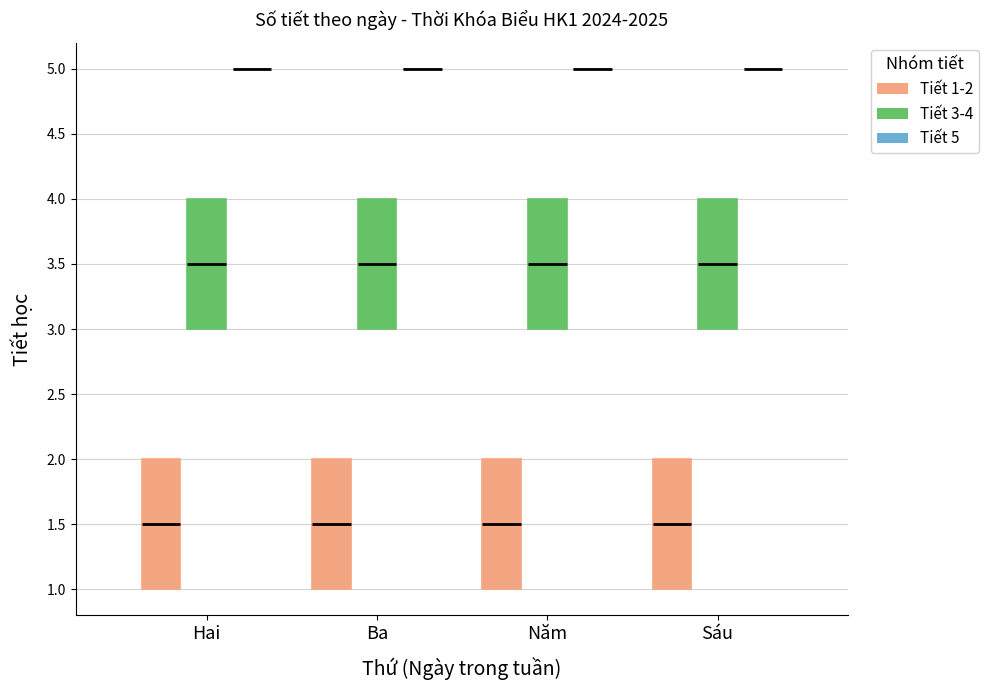

Reading left to right, transcribe this box plot: for each box, give where its median line is, the range the box spans, and where its two whiskers end, as read against the y-axis. The values are not printed on the chart, so give them approximately, as read against the axis.

Hai (Tiết 1-2): median 1.5, box 1.0 to 2.0, whiskers 1.0 to 2.0
Hai (Tiết 3-4): median 3.5, box 3.0 to 4.0, whiskers 3.0 to 4.0
Hai (Tiết 5): box collapsed to a line at 5.0, whiskers 5.0 to 5.0
Ba (Tiết 1-2): median 1.5, box 1.0 to 2.0, whiskers 1.0 to 2.0
Ba (Tiết 3-4): median 3.5, box 3.0 to 4.0, whiskers 3.0 to 4.0
Ba (Tiết 5): box collapsed to a line at 5.0, whiskers 5.0 to 5.0
Năm (Tiết 1-2): median 1.5, box 1.0 to 2.0, whiskers 1.0 to 2.0
Năm (Tiết 3-4): median 3.5, box 3.0 to 4.0, whiskers 3.0 to 4.0
Năm (Tiết 5): box collapsed to a line at 5.0, whiskers 5.0 to 5.0
Sáu (Tiết 1-2): median 1.5, box 1.0 to 2.0, whiskers 1.0 to 2.0
Sáu (Tiết 3-4): median 3.5, box 3.0 to 4.0, whiskers 3.0 to 4.0
Sáu (Tiết 5): box collapsed to a line at 5.0, whiskers 5.0 to 5.0